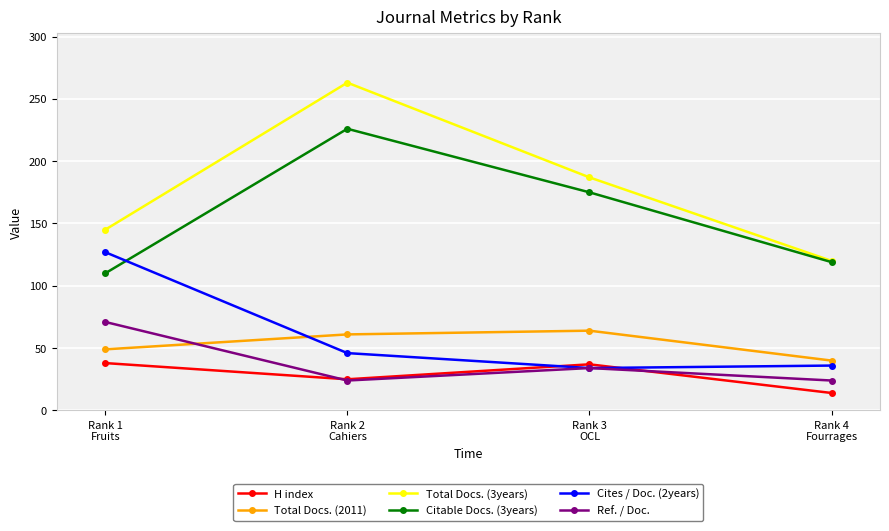

At which category is the sum across all series the highest?

Rank 2
Cahiers